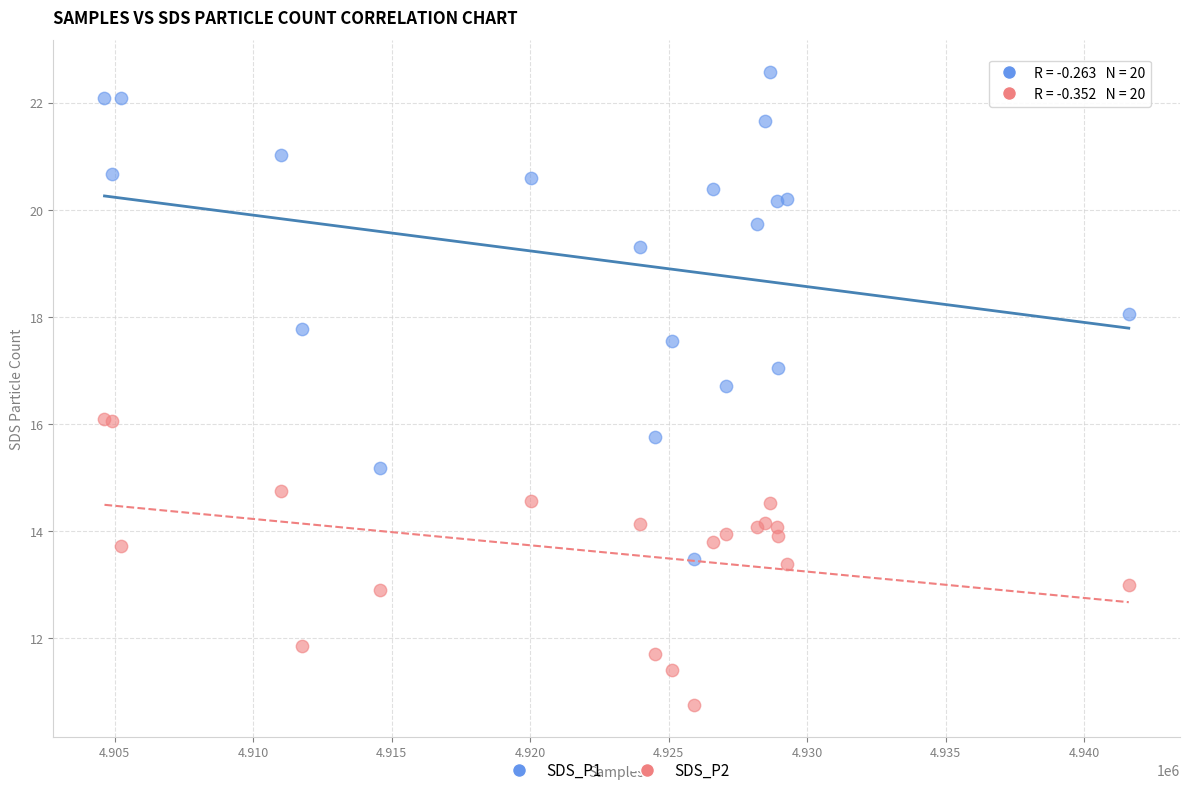

Which series reaches the maximum Y coordinate?

SDS_P1